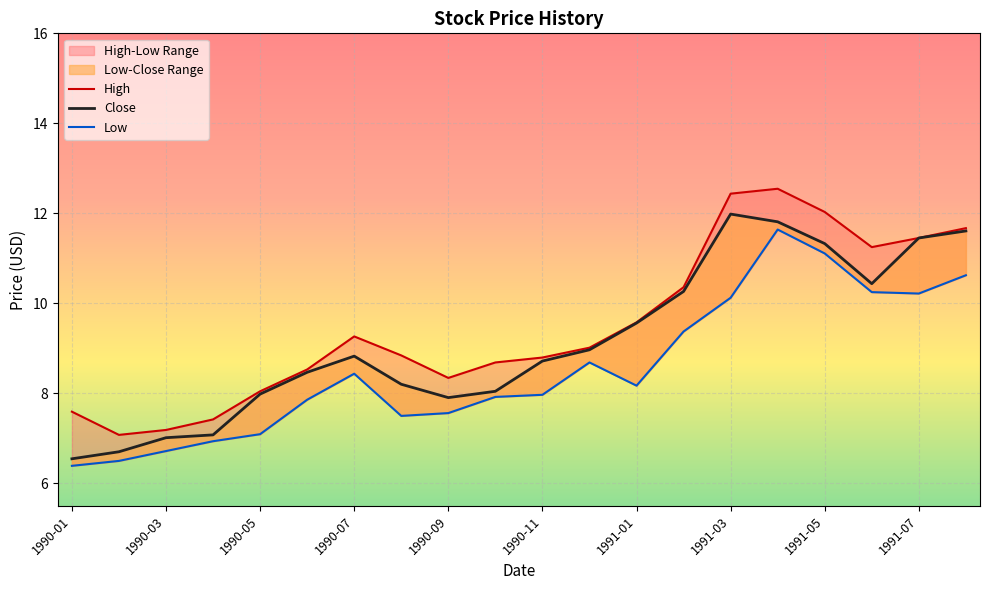

Rank the series at 1991-01 from lowest to highest value.

Low, Close, High